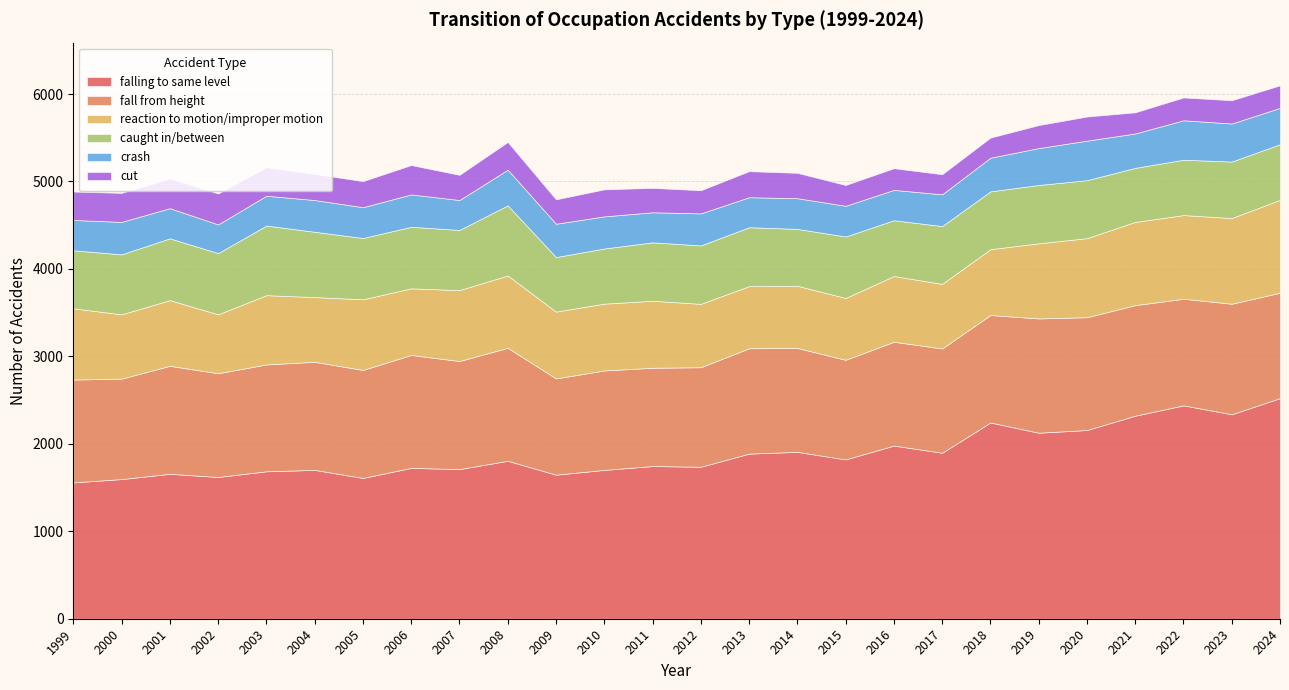

What is the value of the reaction to motion/improper motion point at the 24th from the left?

957